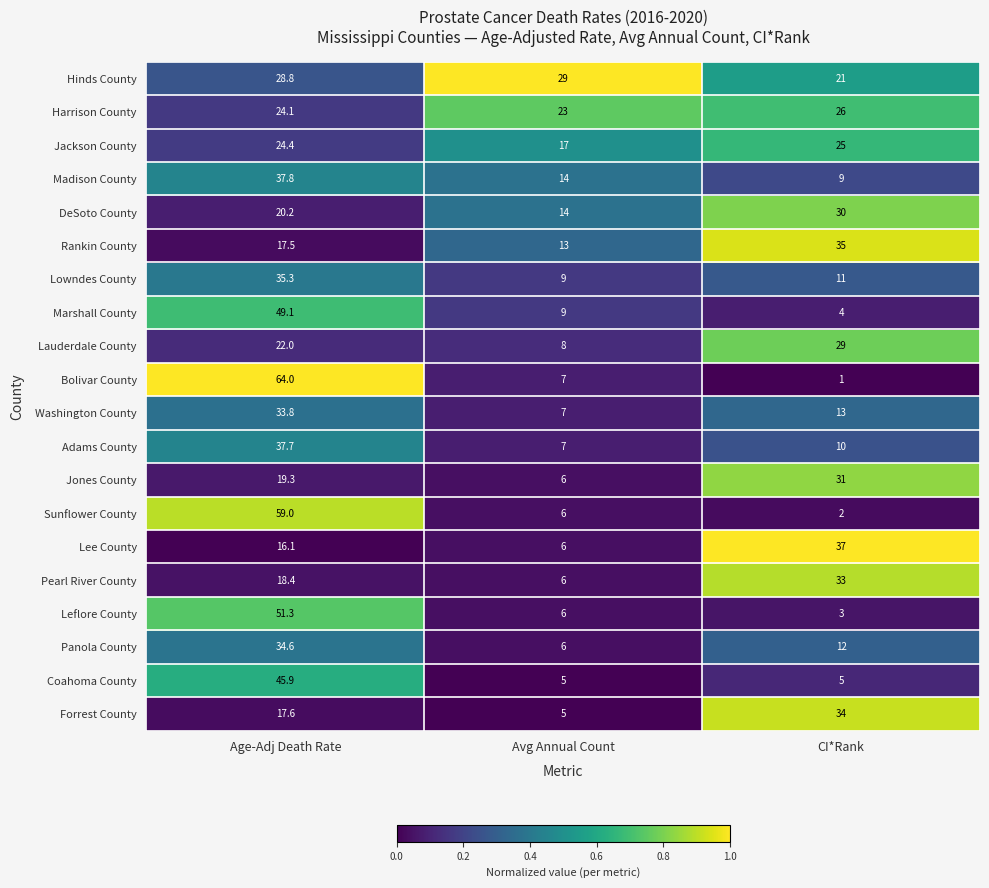

How many data points does each series have?

3